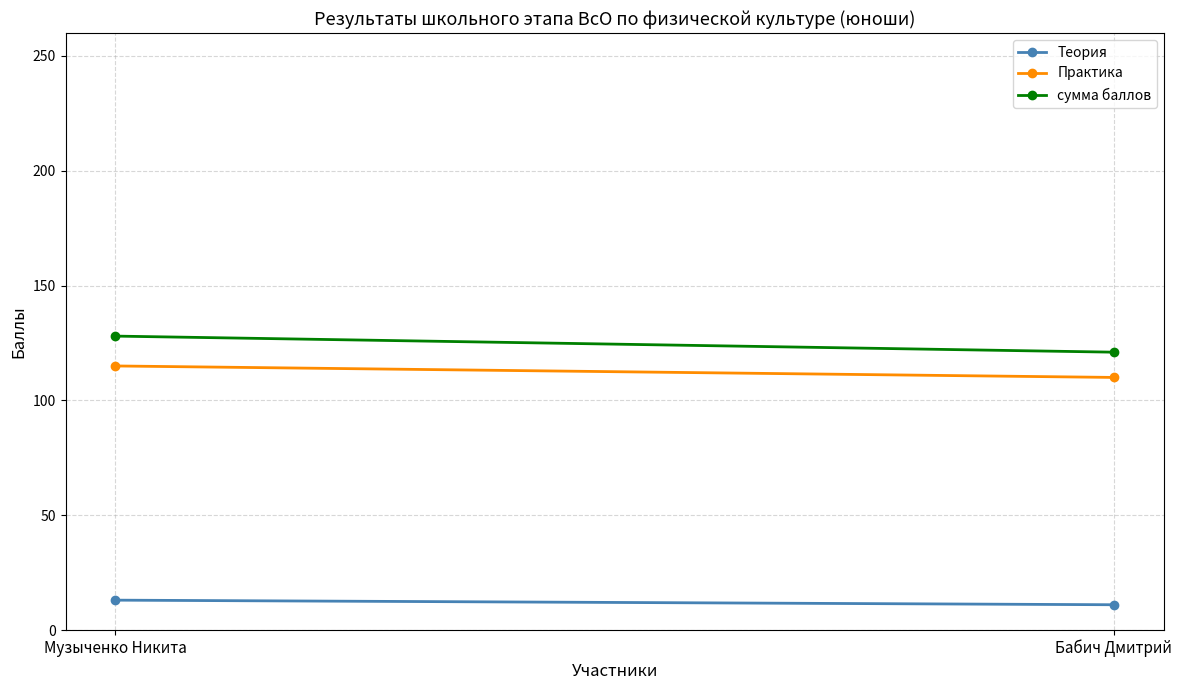

Read the сумма баллов value at Музыченко Никита.

128